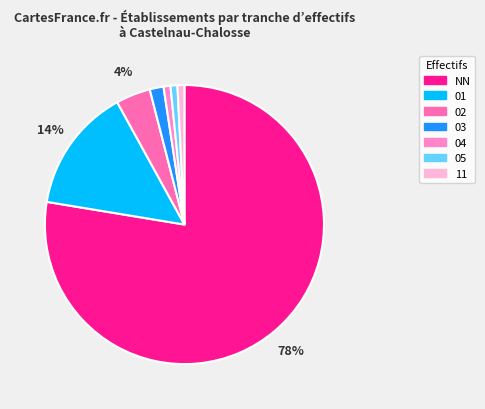

To the nearest percent, what is the difference between the largest and smallest slice percentages?

77%